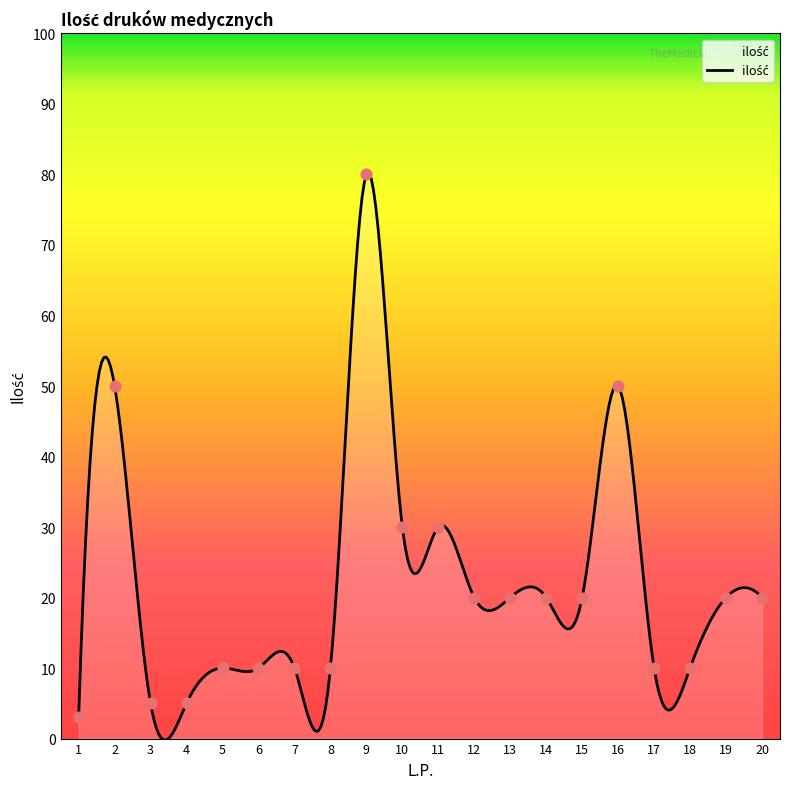

Approximately how many times larger is the value at 17 compared to 10?

0.3